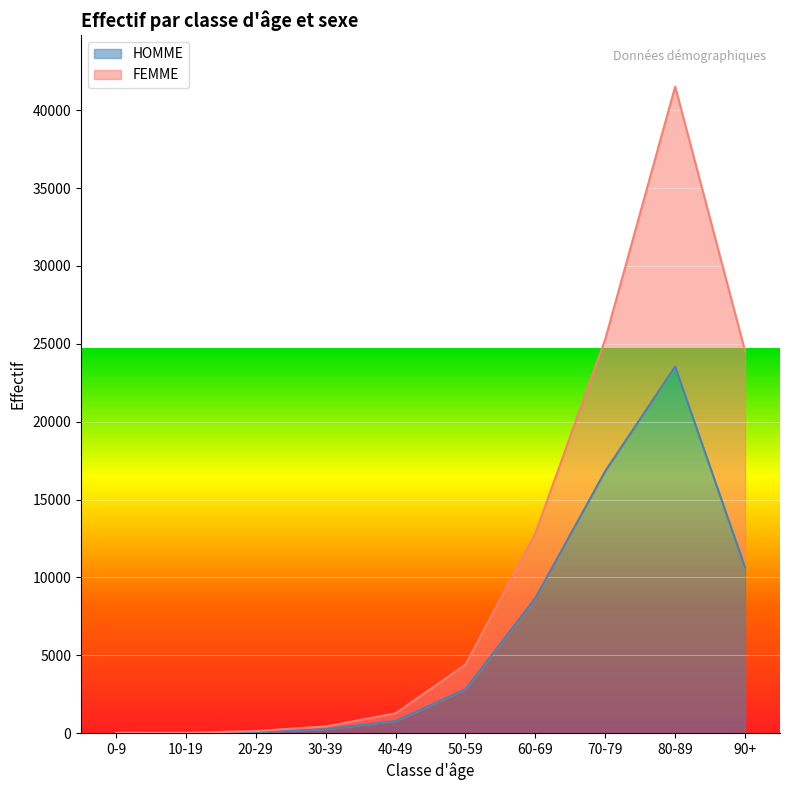

Reading left to right, what are all the values shown in this chart?

0-9=16	10-19=14	20-29=71	30-39=260	40-49=781	50-59=2821	60-69=8675	70-79=16828	80-89=23542	90+=10653